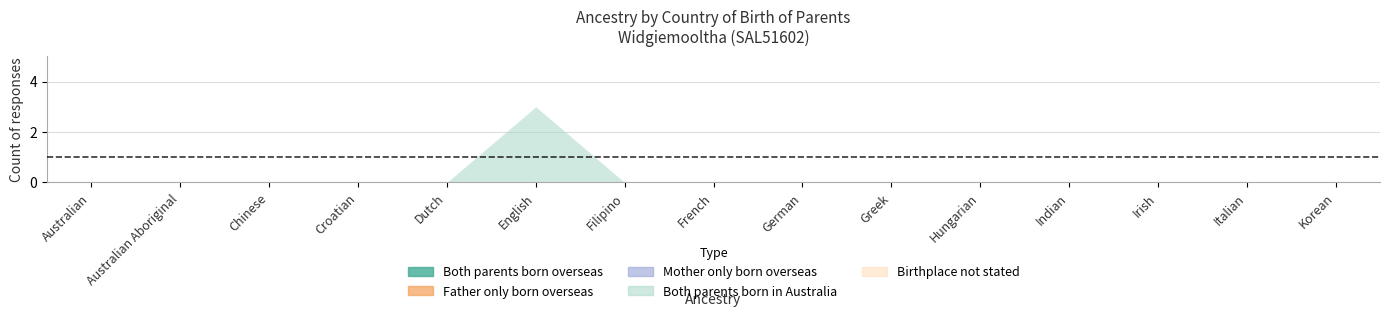

The Both parents born in Australia series shows 0 at Italian. True or false?

True